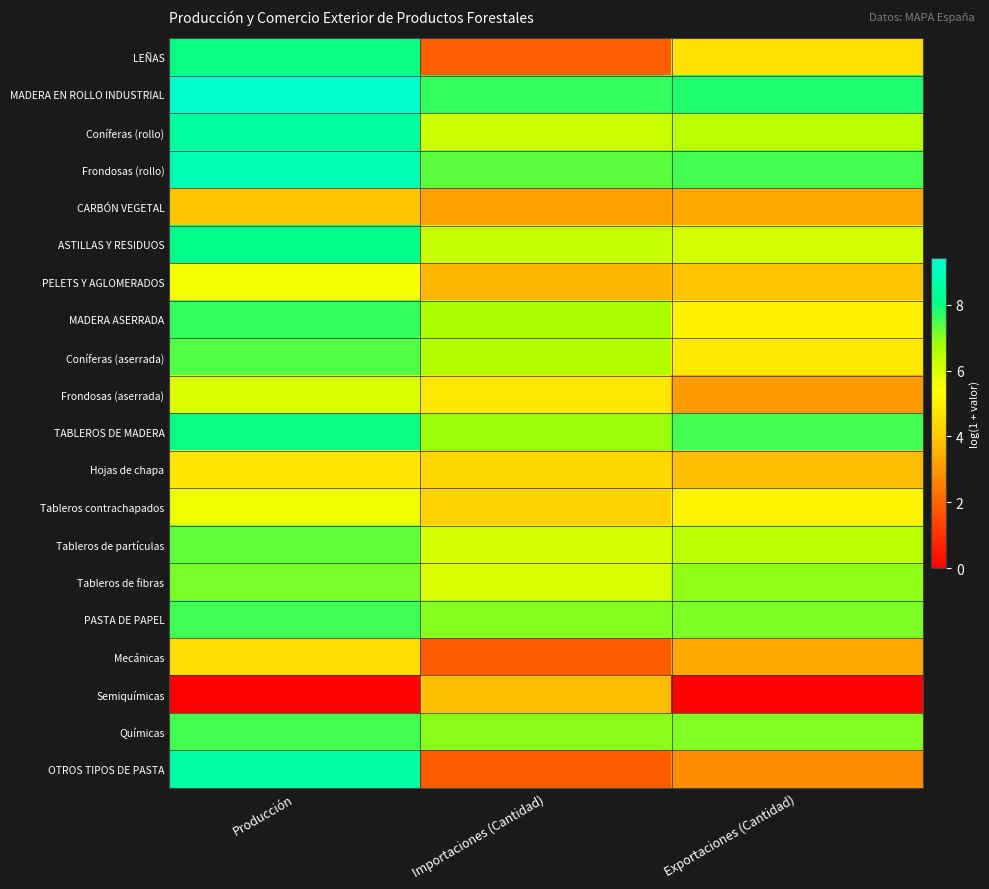

Reading right to left, list all the values displayed in this chart.

LEÑAS: Exportaciones (Cantidad)=4.6	Importaciones (Cantidad)=1.9	Producción=8.0
MADERA EN ROLLO INDUSTRIAL: Exportaciones (Cantidad)=7.8	Importaciones (Cantidad)=7.6	Producción=9.4
Coníferas (rollo): Exportaciones (Cantidad)=6.5	Importaciones (Cantidad)=6.2	Producción=8.5
Frondosas (rollo): Exportaciones (Cantidad)=7.5	Importaciones (Cantidad)=7.3	Producción=8.9
CARBÓN VEGETAL: Exportaciones (Cantidad)=3.4	Importaciones (Cantidad)=3.2	Producción=3.9
ASTILLAS Y RESIDUOS: Exportaciones (Cantidad)=6.1	Importaciones (Cantidad)=6.3	Producción=8.1
PELETS Y AGLOMERADOS: Exportaciones (Cantidad)=3.9	Importaciones (Cantidad)=3.7	Producción=5.5
MADERA ASERRADA: Exportaciones (Cantidad)=5.0	Importaciones (Cantidad)=6.7	Producción=7.6
Coníferas (aserrada): Exportaciones (Cantidad)=4.9	Importaciones (Cantidad)=6.6	Producción=7.4
Frondosas (aserrada): Exportaciones (Cantidad)=3.1	Importaciones (Cantidad)=4.8	Producción=6.0
TABLEROS DE MADERA: Exportaciones (Cantidad)=7.5	Importaciones (Cantidad)=6.8	Producción=8.0
Hojas de chapa: Exportaciones (Cantidad)=3.8	Importaciones (Cantidad)=4.4	Producción=4.7
Tableros contrachapados: Exportaciones (Cantidad)=5.1	Importaciones (Cantidad)=4.2	Producción=5.6
Tableros de partículas: Exportaciones (Cantidad)=6.4	Importaciones (Cantidad)=6.0	Producción=7.3
Tableros de fibras: Exportaciones (Cantidad)=6.9	Importaciones (Cantidad)=5.9	Producción=7.1
PASTA DE PAPEL: Exportaciones (Cantidad)=7.1	Importaciones (Cantidad)=7.0	Producción=7.6
Mecánicas: Exportaciones (Cantidad)=3.3	Importaciones (Cantidad)=1.9	Producción=4.5
Semiquímicas: Exportaciones (Cantidad)=0.0	Importaciones (Cantidad)=3.8	Producción=0.0
Químicas: Exportaciones (Cantidad)=7.0	Importaciones (Cantidad)=7.0	Producción=7.5
OTROS TIPOS DE PASTA: Exportaciones (Cantidad)=2.8	Importaciones (Cantidad)=1.9	Producción=8.6